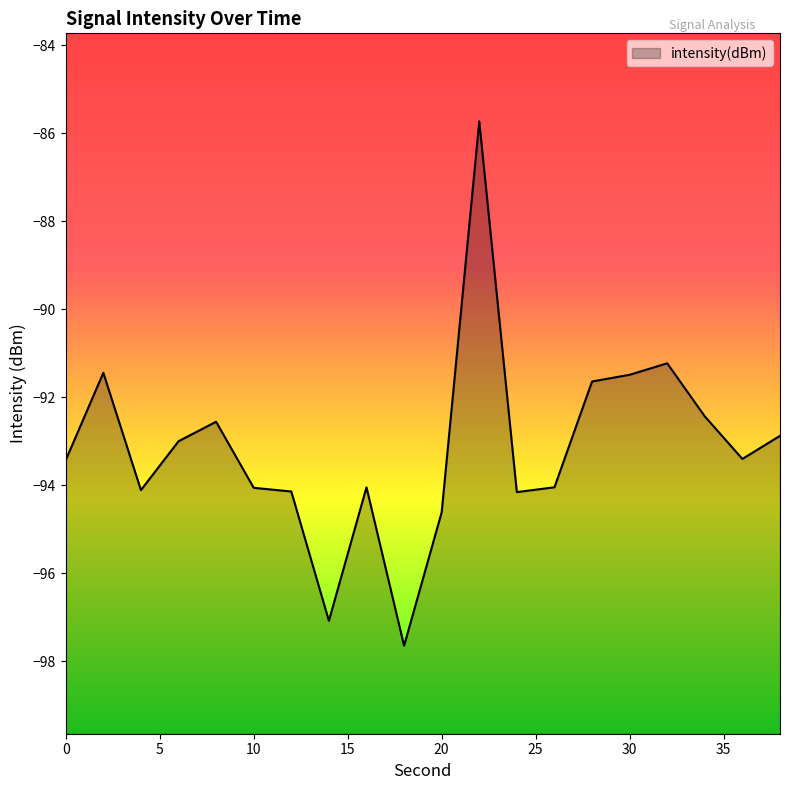

How many data points are less than -93?

11